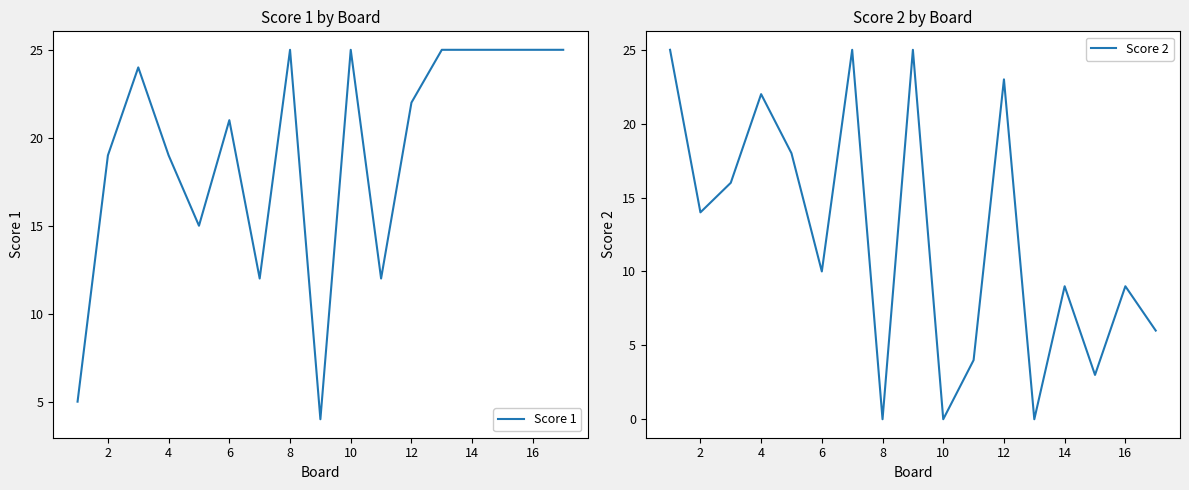

List the series in order of their overall mean, lowest first.

Score 2, Score 1